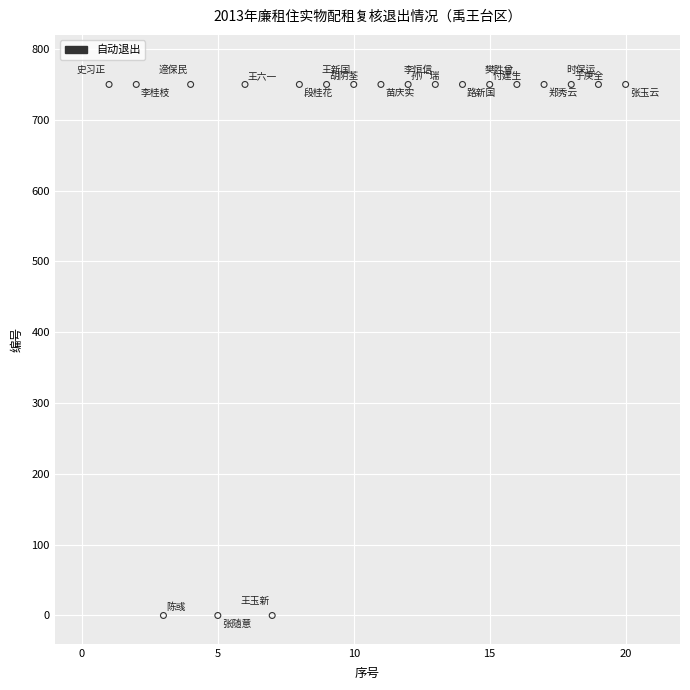

What is the range of X values (max minus min)?

19.0